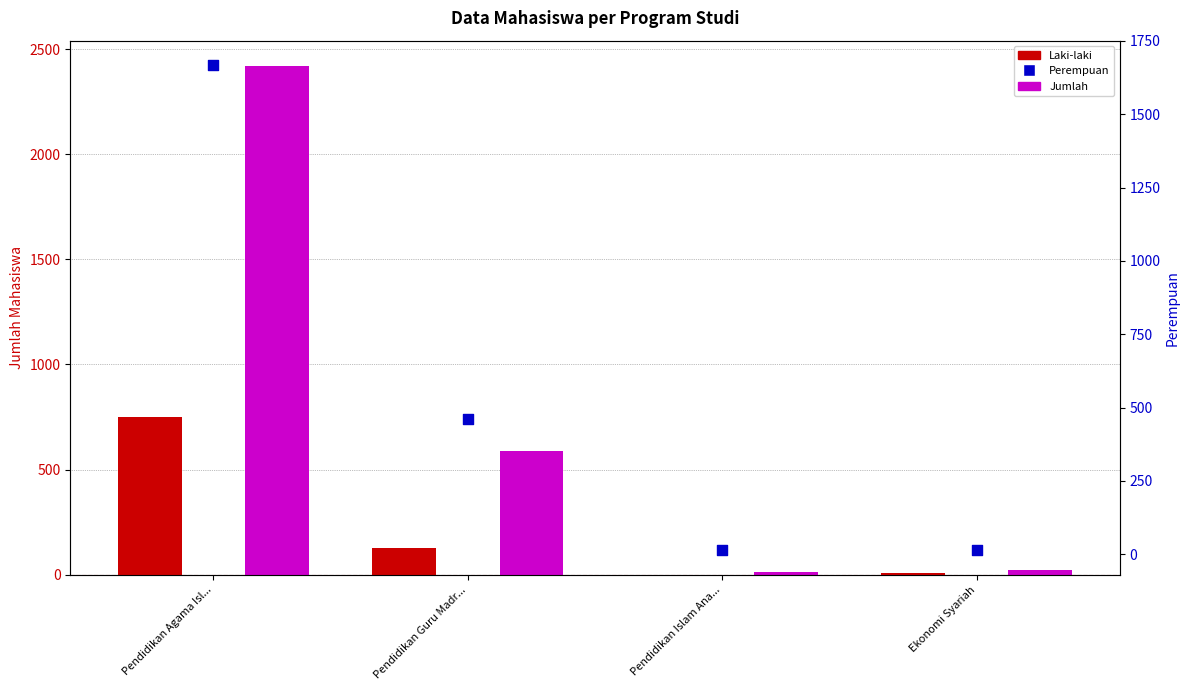

Which series reaches the minimum Y coordinate?

Laki-laki